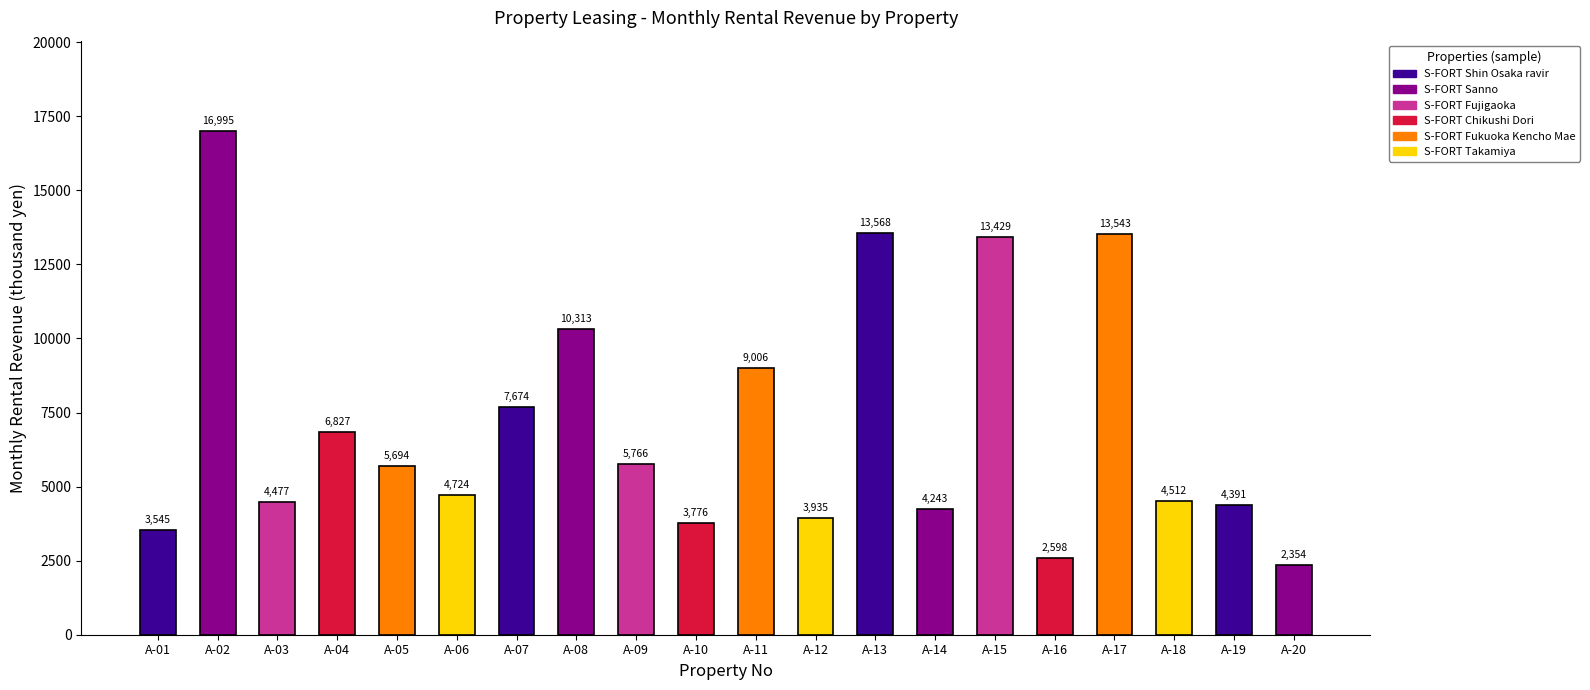

Reading left to right, transcribe all the data shown in this chart.

3545	16995	4477	6827	5694	4724	7674	10313	5766	3776	9006	3935	13568	4243	13429	2598	13543	4512	4391	2354